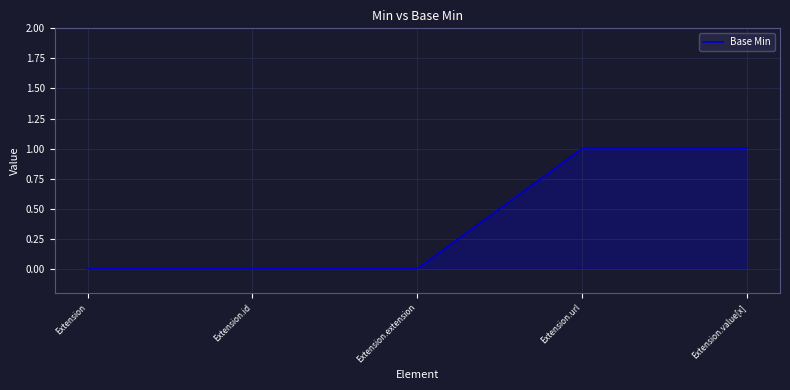

What is the approximate value at Extension.url?

1